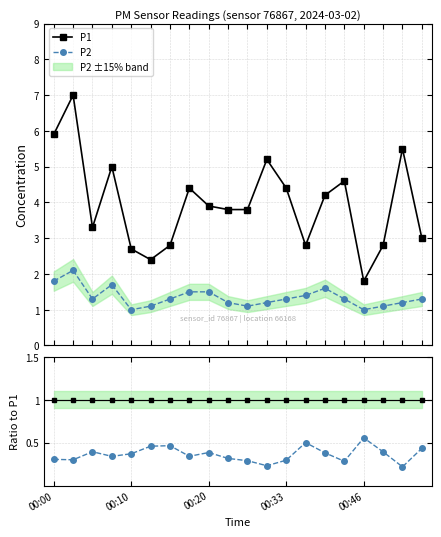

What is the sum of the P2 values at 18 and 7?

2.7